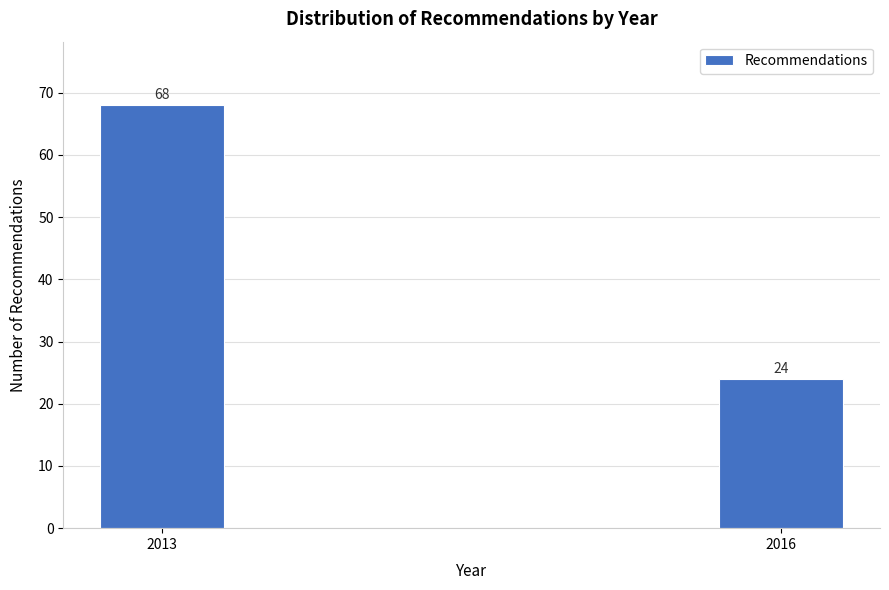

Reading left to right, what are all the values shown in this chart?

68	24